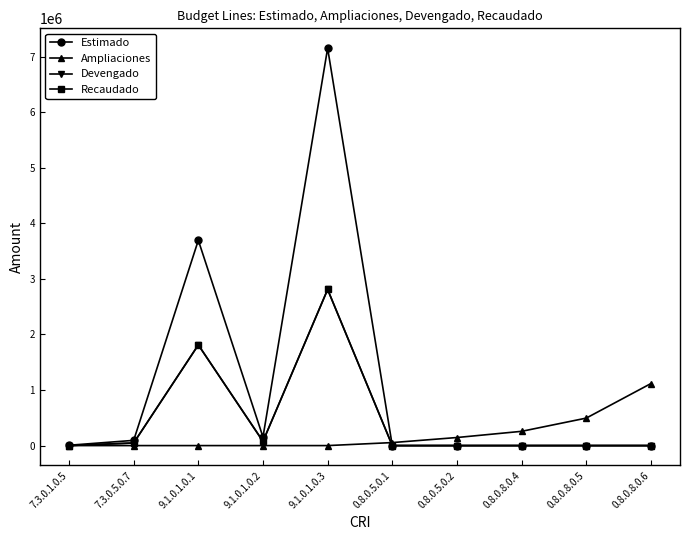

At which label is Estimado closest to 3575816?

9.1.0.1.0.1